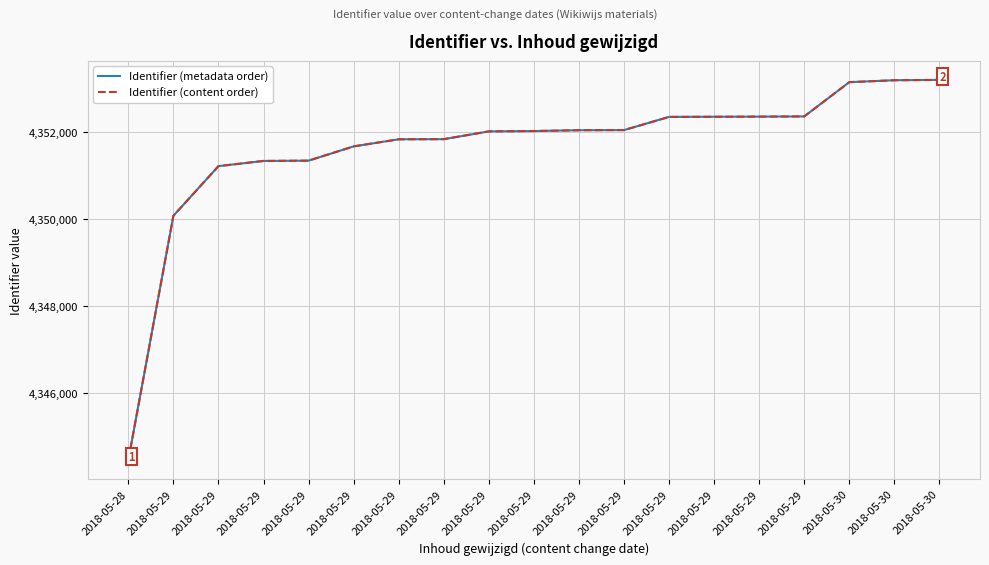

Reading right to left, what are all the values shown in this chart?

Identifier (metadata order): 2018-05-30=4353192	2018-05-30=4353184	2018-05-30=4353140	2018-05-29=4352354	2018-05-29=4352349	2018-05-29=4352346	2018-05-29=4352343	2018-05-29=4352040	2018-05-29=4352037	2018-05-29=4352018	2018-05-29=4352010	2018-05-29=4351832	2018-05-29=4351829	2018-05-29=4351666	2018-05-29=4351339	2018-05-29=4351332	2018-05-29=4351213	2018-05-29=4350074	2018-05-28=4344470
Identifier (content order): 2018-05-30=4353192	2018-05-30=4353184	2018-05-30=4353140	2018-05-29=4352354	2018-05-29=4352349	2018-05-29=4352346	2018-05-29=4352343	2018-05-29=4352040	2018-05-29=4352037	2018-05-29=4352018	2018-05-29=4352010	2018-05-29=4351832	2018-05-29=4351829	2018-05-29=4351666	2018-05-29=4351339	2018-05-29=4351332	2018-05-29=4351213	2018-05-29=4350074	2018-05-28=4344470